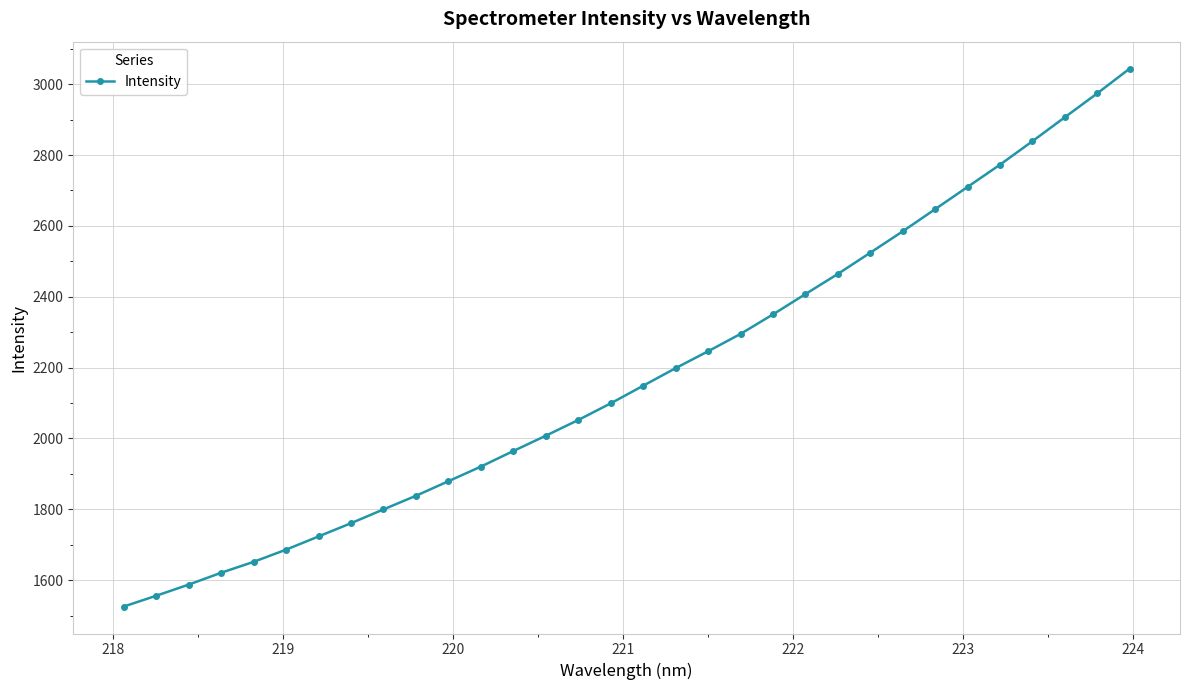

What is the minimum value shown in the chart?

1525.5